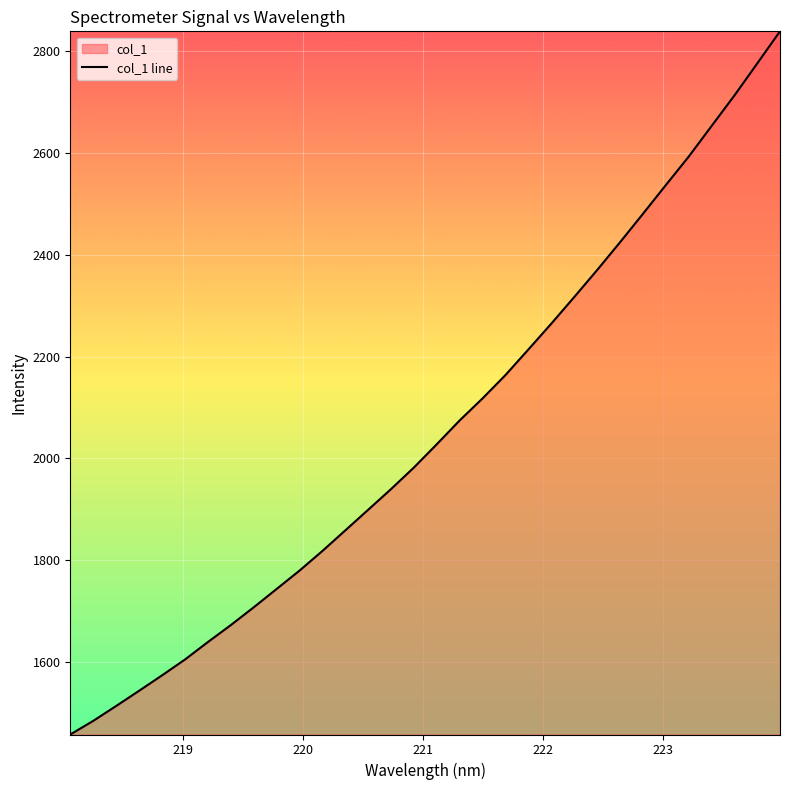

What is the greatest value displayed?

2839.3